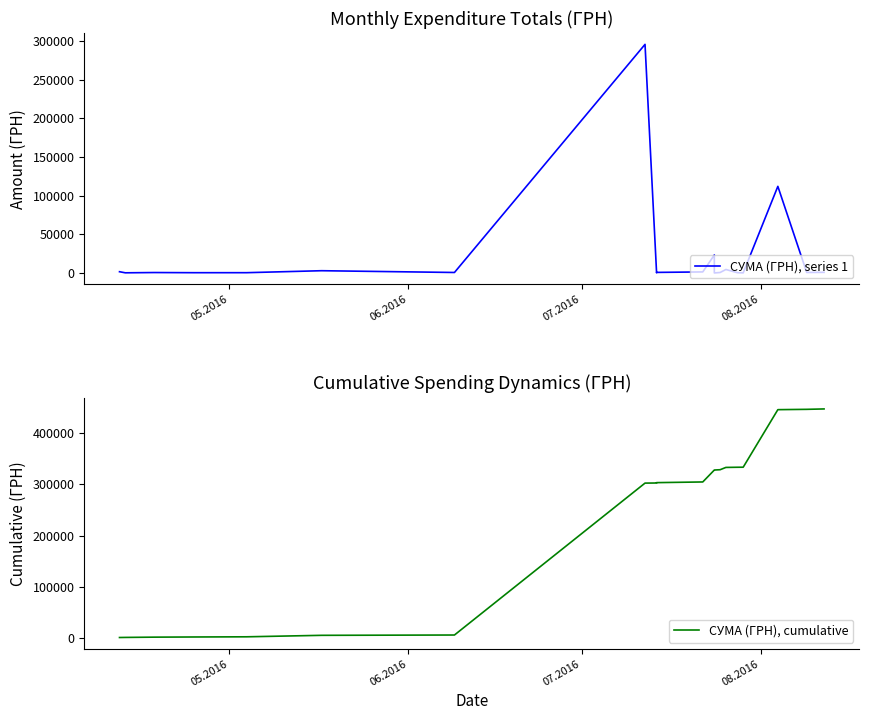

What is the average value of the СУМА (ГРН), series 1 series?

22320.7